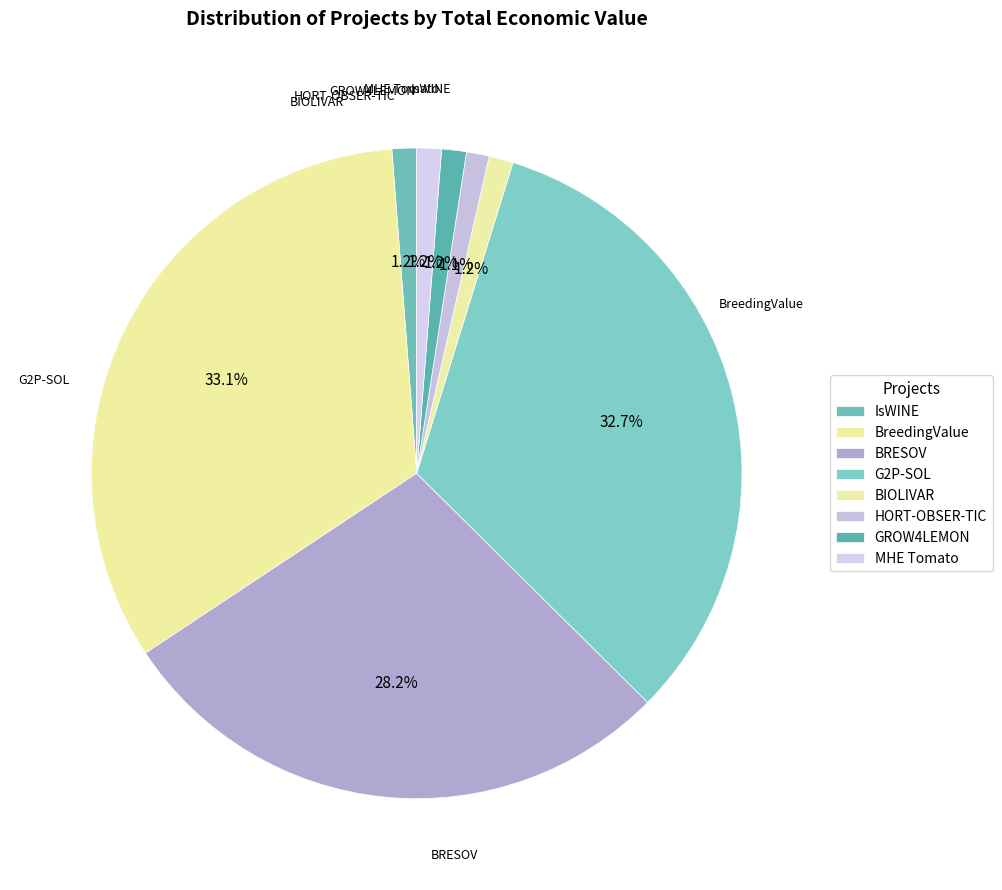

True or false: HORT-OBSER-TIC accounts for 12% of the total.

False